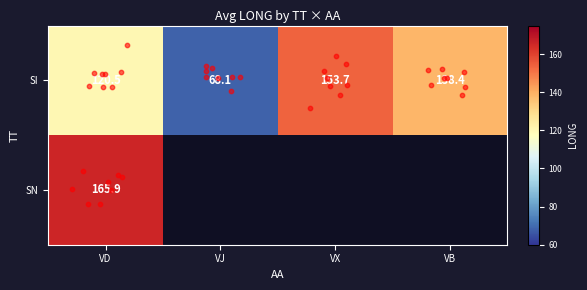

Is it true that the value at VJ is 68.1?

True